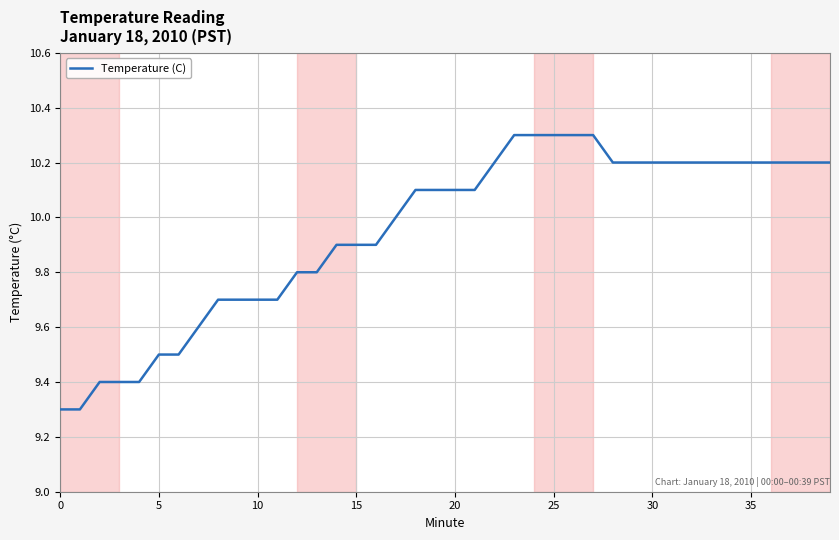

What is the smallest value displayed?

9.3